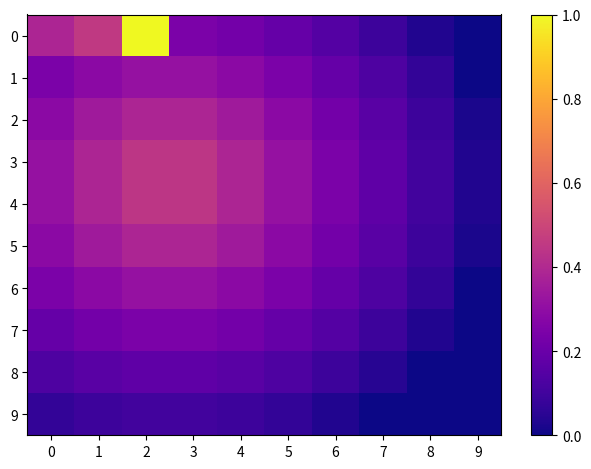

Rank the series at 3 from lowest to highest value.

9, 8, 0, 7, 1, 6, 2, 5, 3, 4